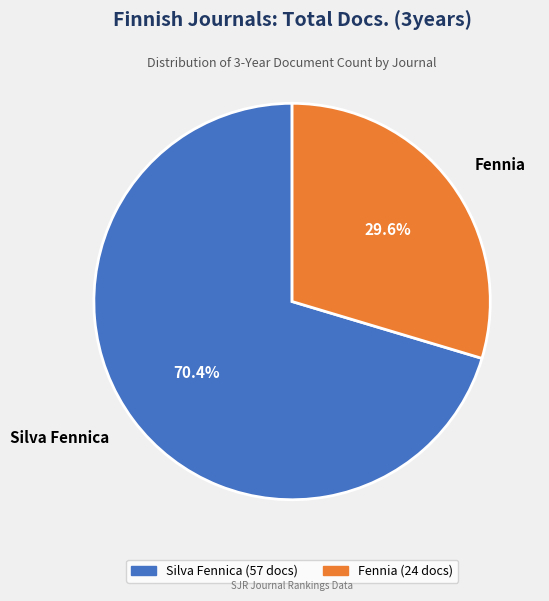

What is the ratio of the value at Silva Fennica to the value at Fennia?

2.4